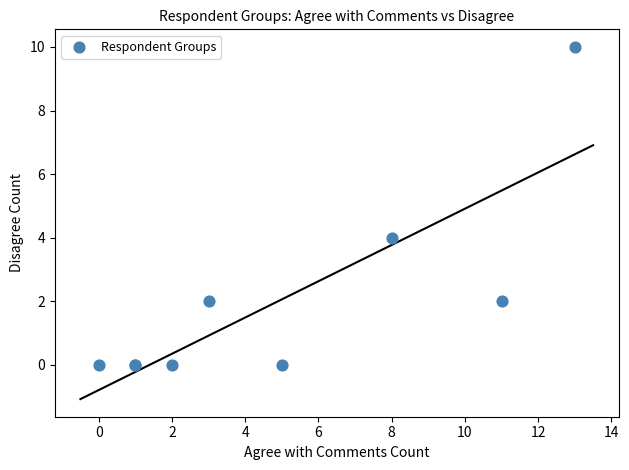

What Y value in the scatter plot is closest to 5?

4